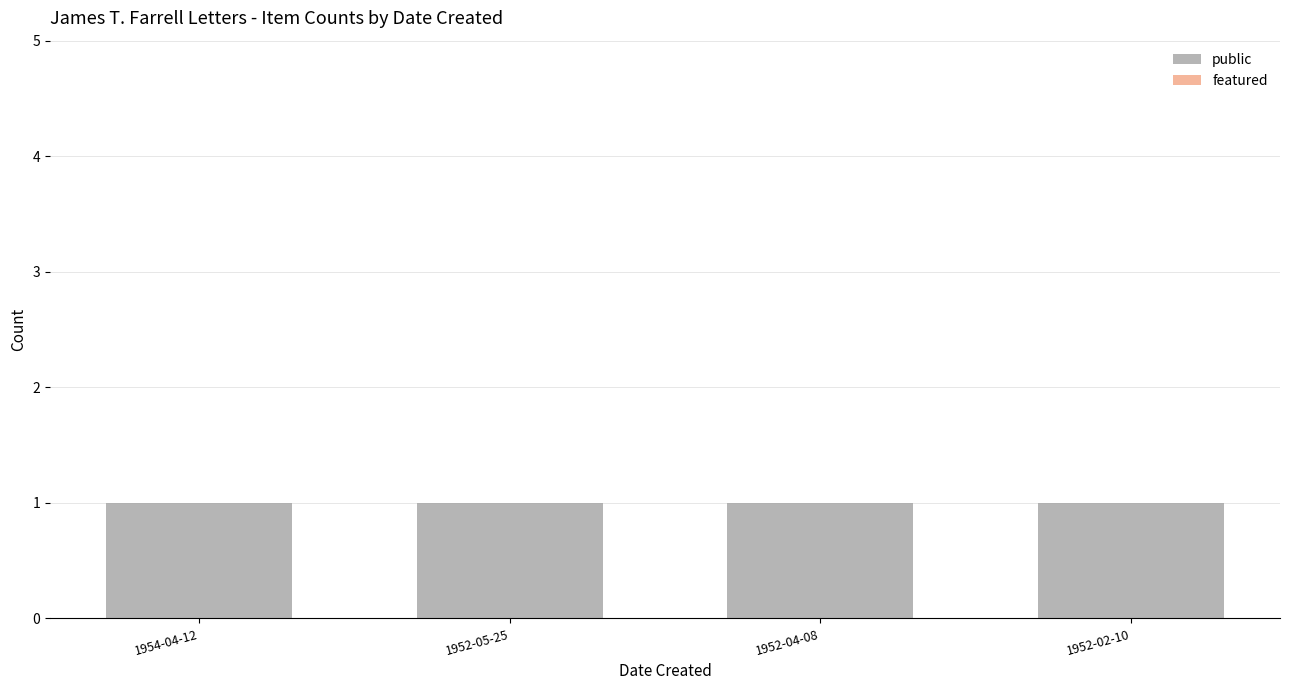

Which series has the largest total across all categories?

public